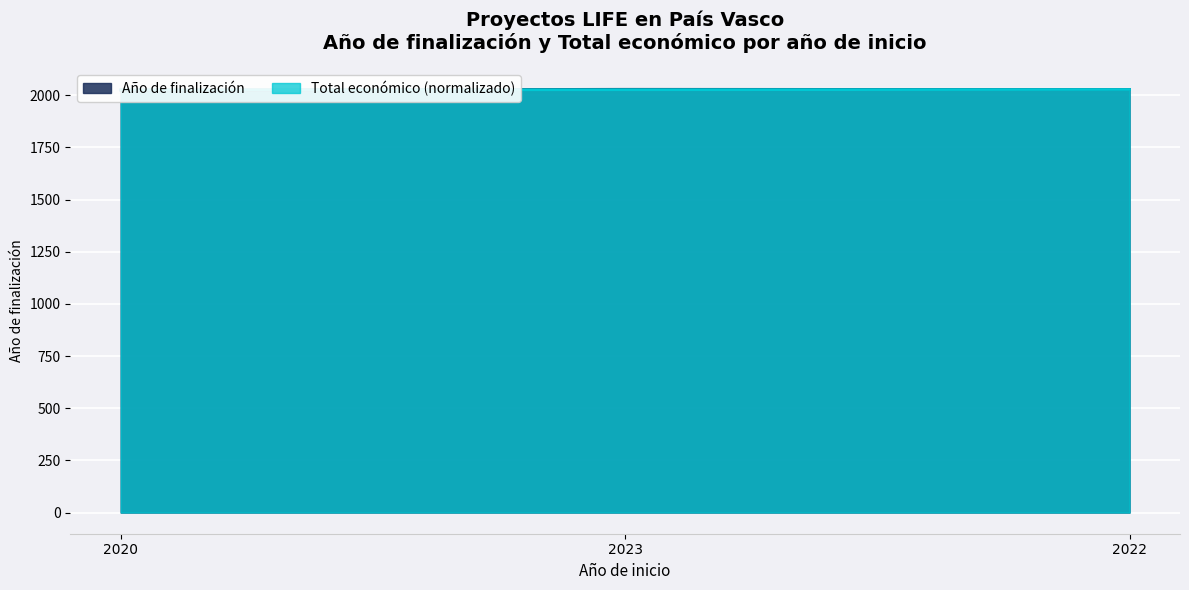

List the series in order of their peak value, lowest first.

Total económico, Año de finalización